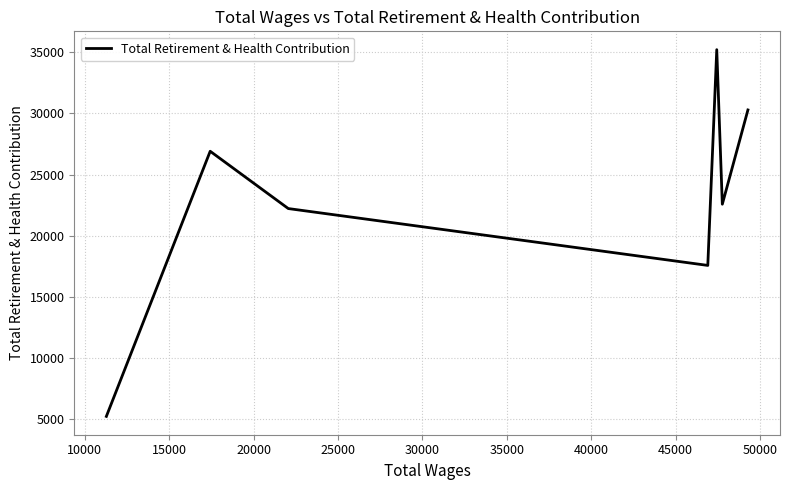

True or false: the data has more than 1 interior local peaks.

True